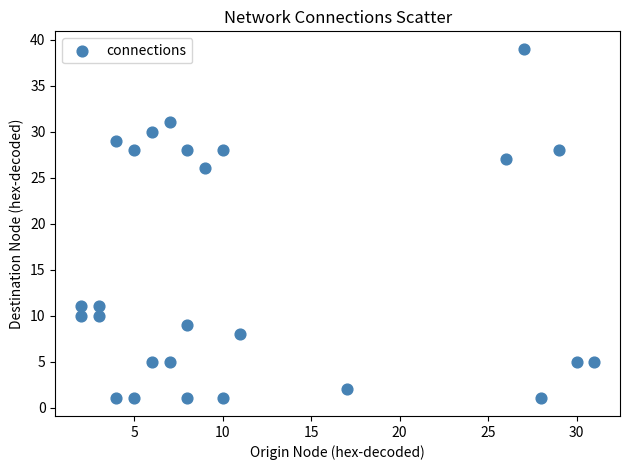

What Y value in the scatter plot is closest to 20?

26